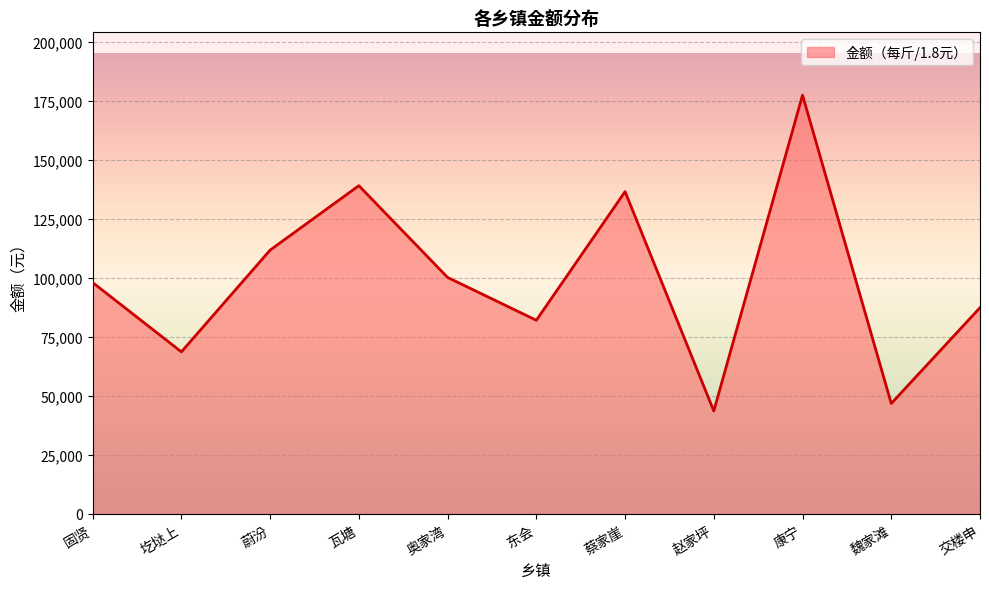

How many lines are shown in the chart?

1